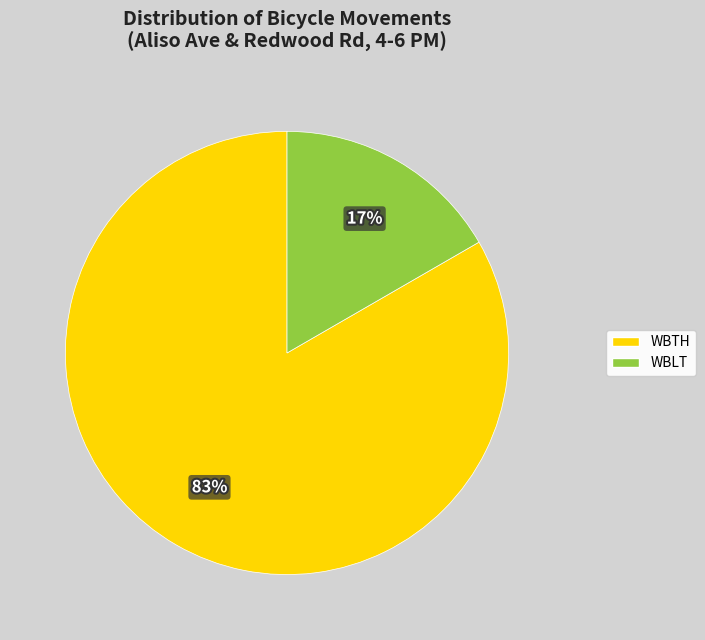

Is it true that WBTH is 83% of the pie?

True